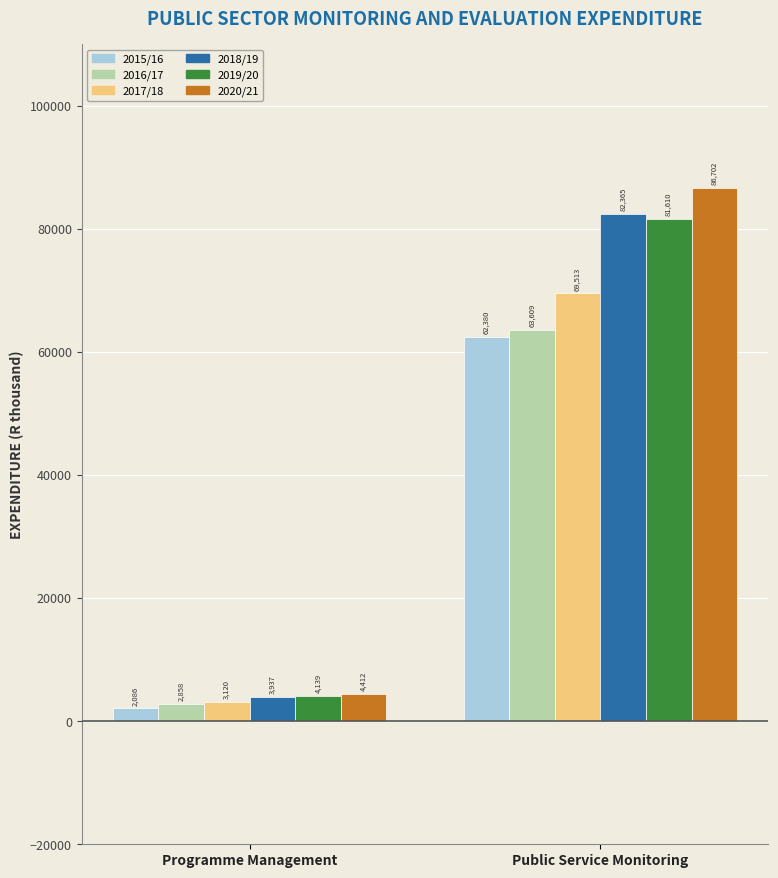

The 2018/19 series shows 82365 at Public Service Monitoring. True or false?

True